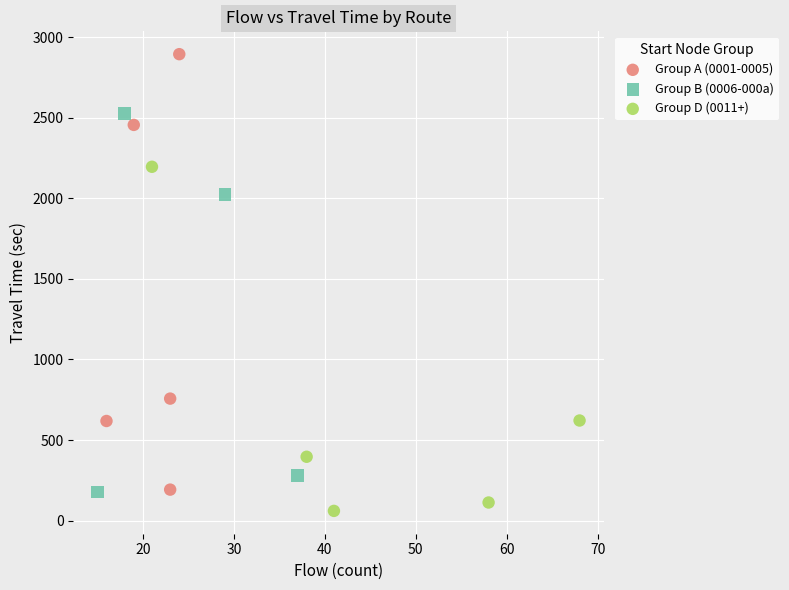

What are all the series names shown in the legend?

Group A (0001-0005), Group B (0006-000a), Group D (0011+)